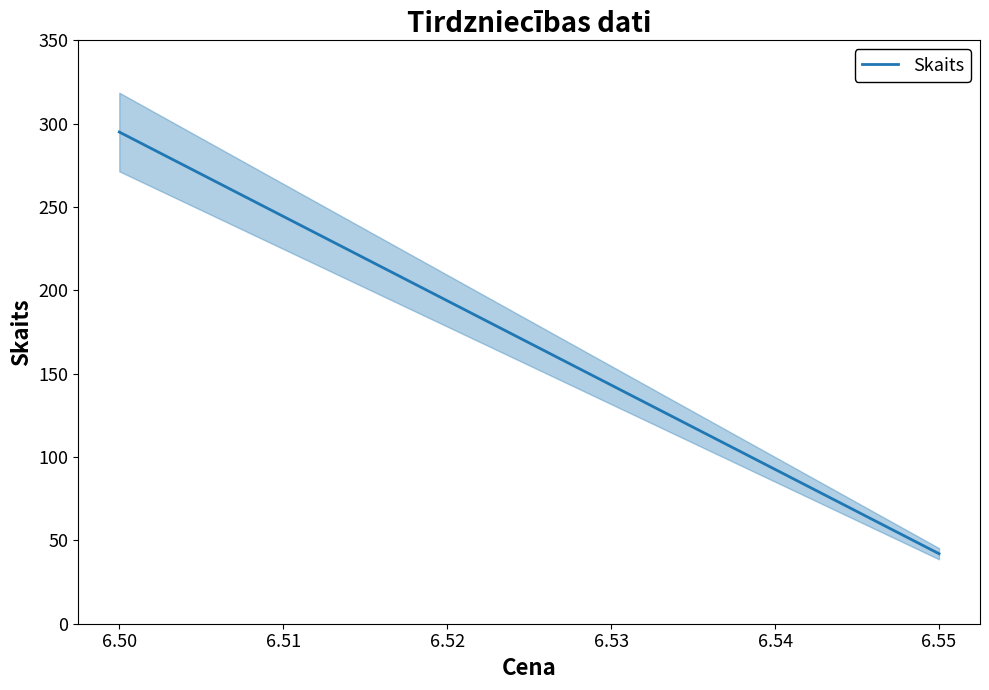

Does the chart have visible grid lines?

No